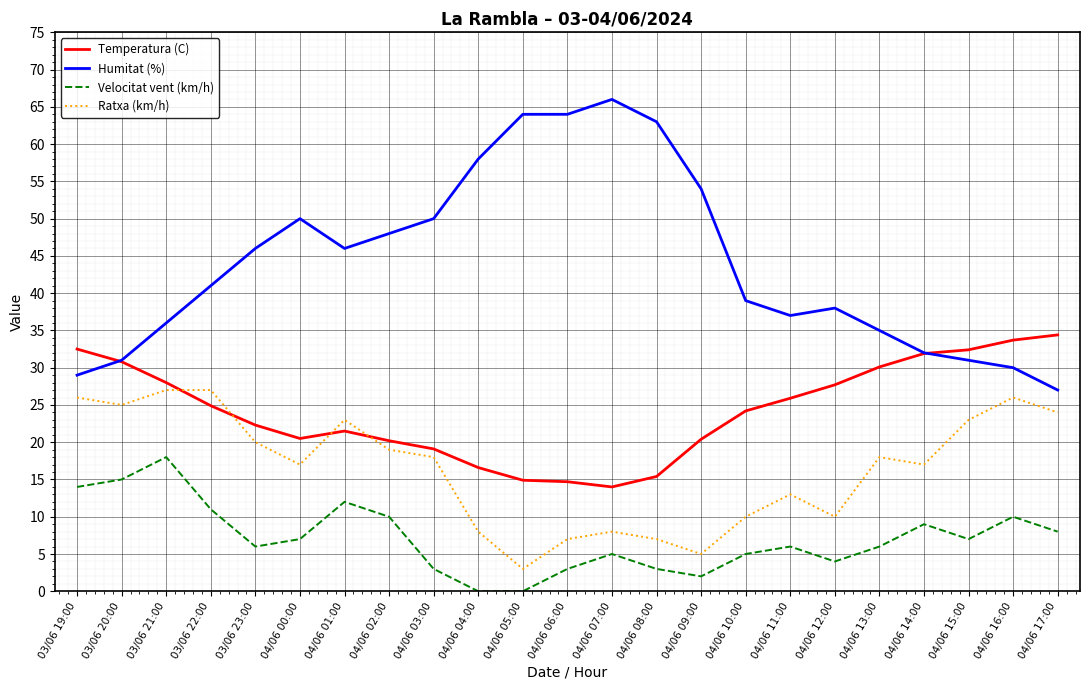

Between 04/06 05:00 and 04/06 15:00, which series saw the biggest shift?

Humitat (%)